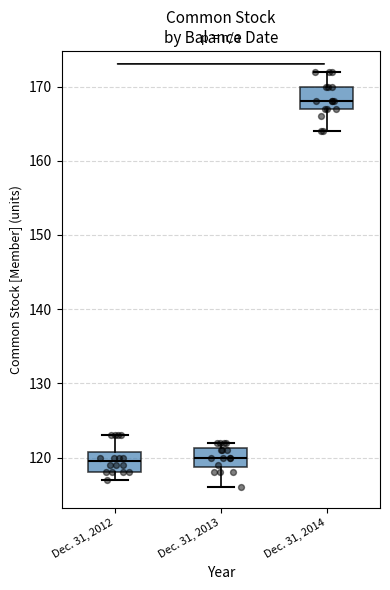

Reading left to right, transcribe this box plot: for each box, give where its median line is, the range the box spans, and where its two whiskers end, as read against the y-axis. The values are not printed on the chart, so give them approximately, as read against the axis.

Dec. 31, 2012: median 120, box 118 to 121, whiskers 117 to 123
Dec. 31, 2013: median 120, box 119 to 121, whiskers 116 to 122
Dec. 31, 2014: median 168, box 167 to 170, whiskers 164 to 172